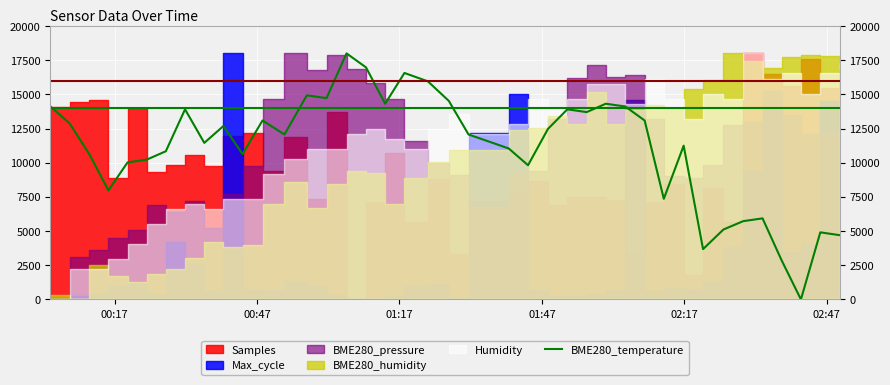

Reading left to right, what are all the values shown in this chart?

14113.6	12886.4	10636.4	7977.3	10022.7	10227.3	10840.9	13909.1	11454.5	12681.8	10636.4	13090.9	12068.2	14931.8	14727.3	18000.0	16977.3	14318.2	16568.2	15954.5	14522.7	12068.2	11045.5	9818.2	12477.3	13909.1	13704.5	14318.2	14113.6	13090.9	7363.6	11250.0	3681.8	5113.6	5727.3	5931.8	2863.6	0.0	4909.1	4704.5